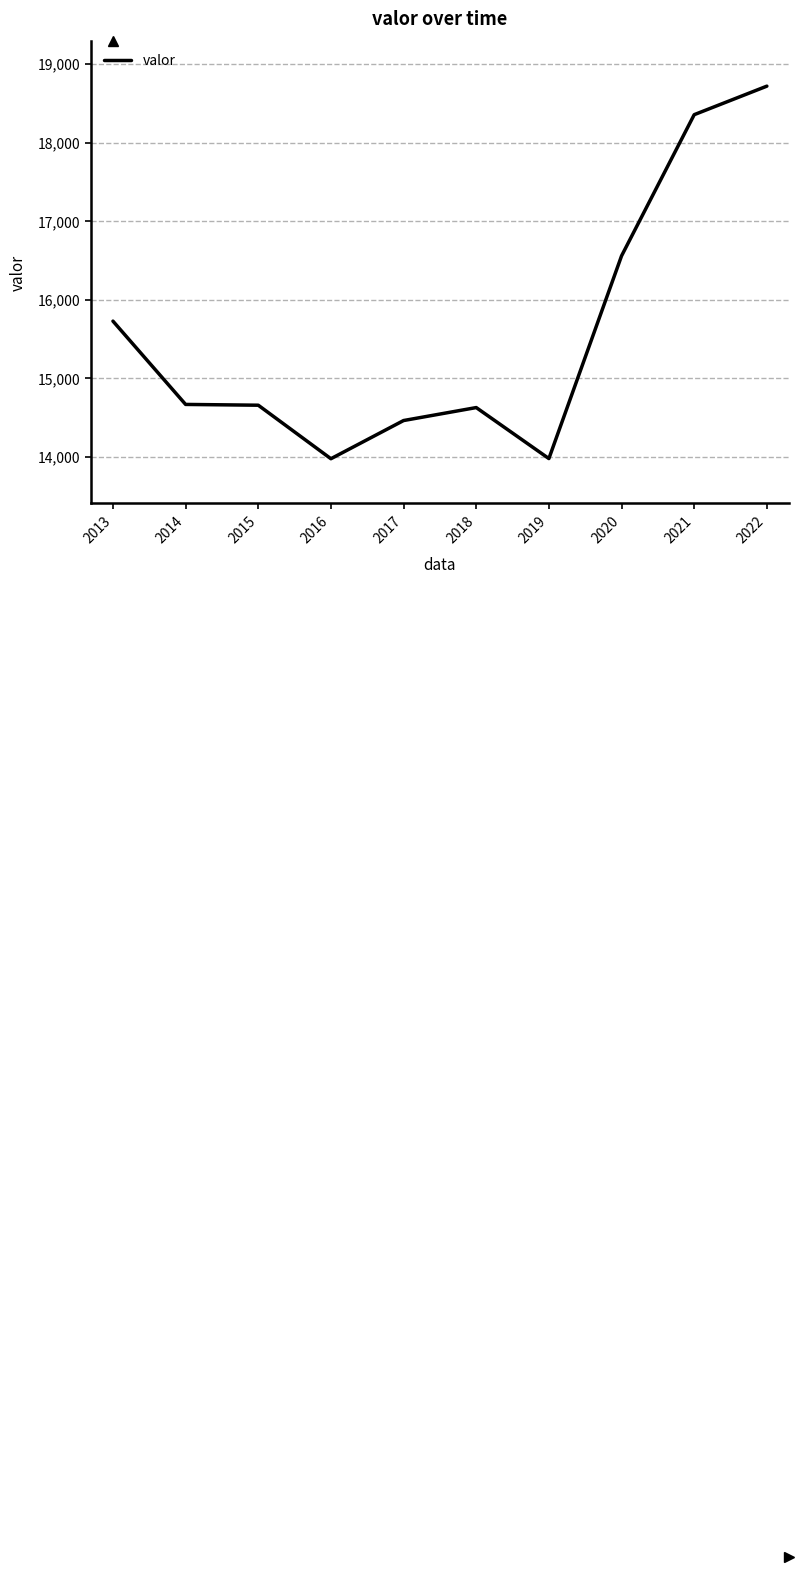

Is it true that the value at 2014 is 14668?

True